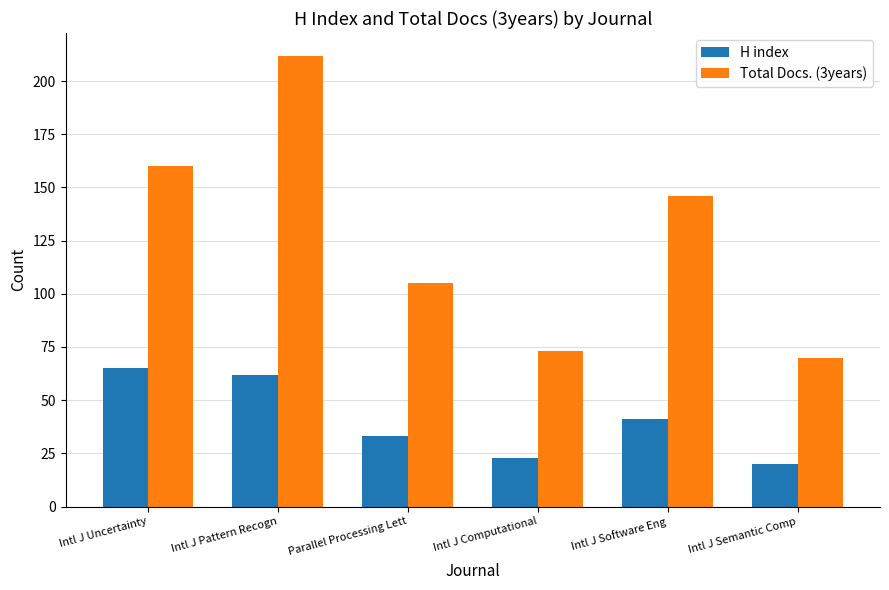

Where is H index nearest to the value 42?

Intl J Software Eng